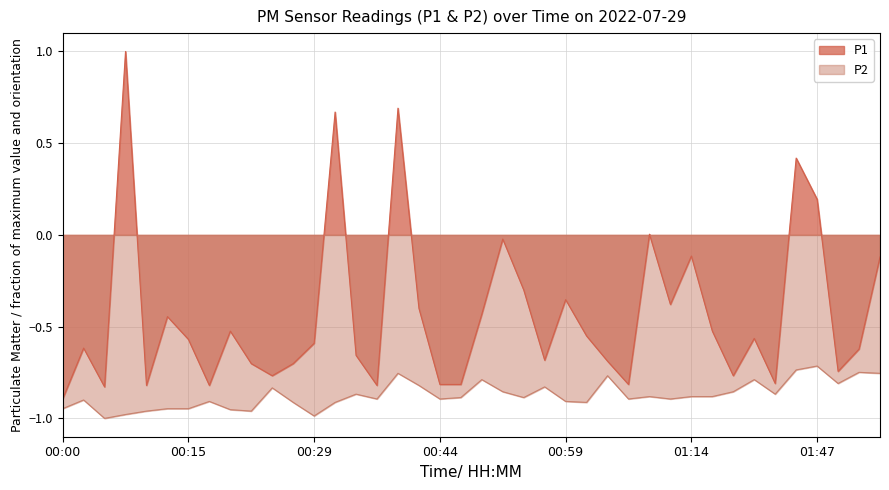

What is the label of the 40th point from the right?

00:00